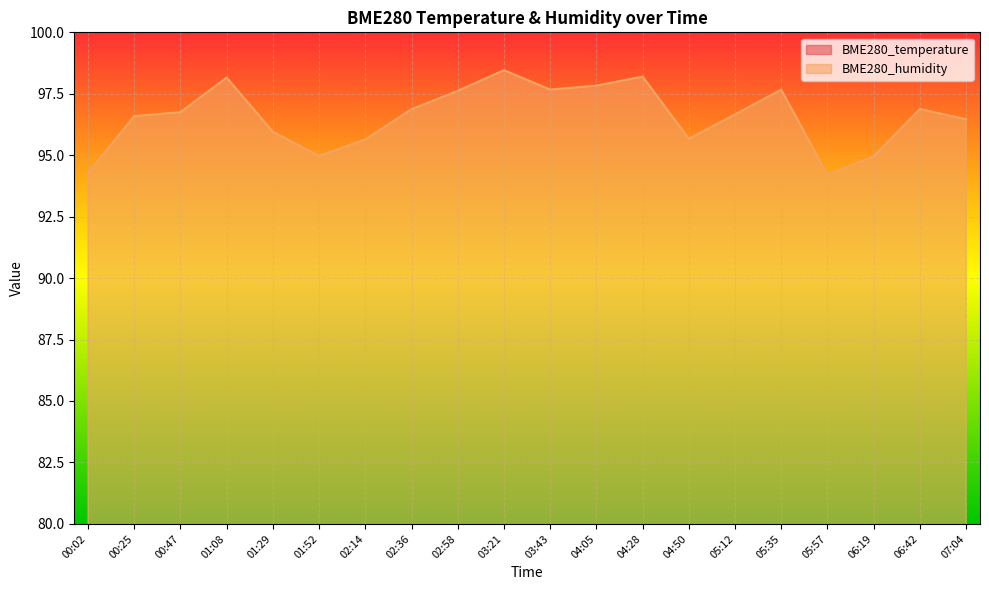

What is the difference between the second highest and minimum values in the BME280_temperature series?

0.9